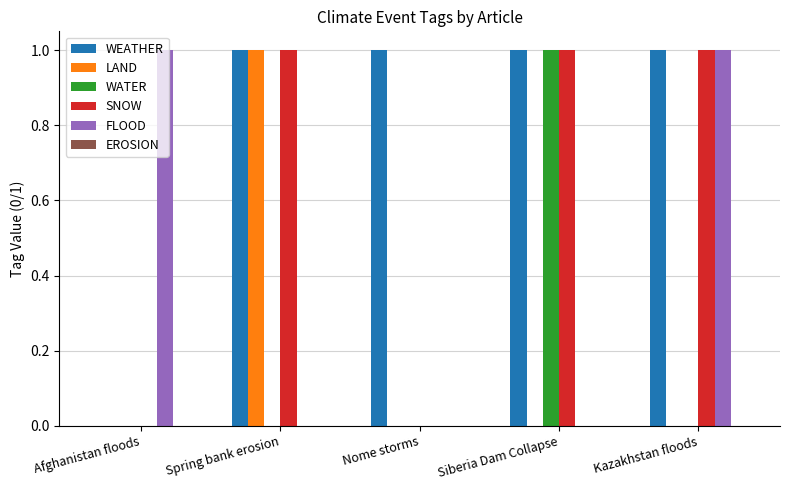

True or false: FLOOD has a value of 1 at Afghanistan floods.

True